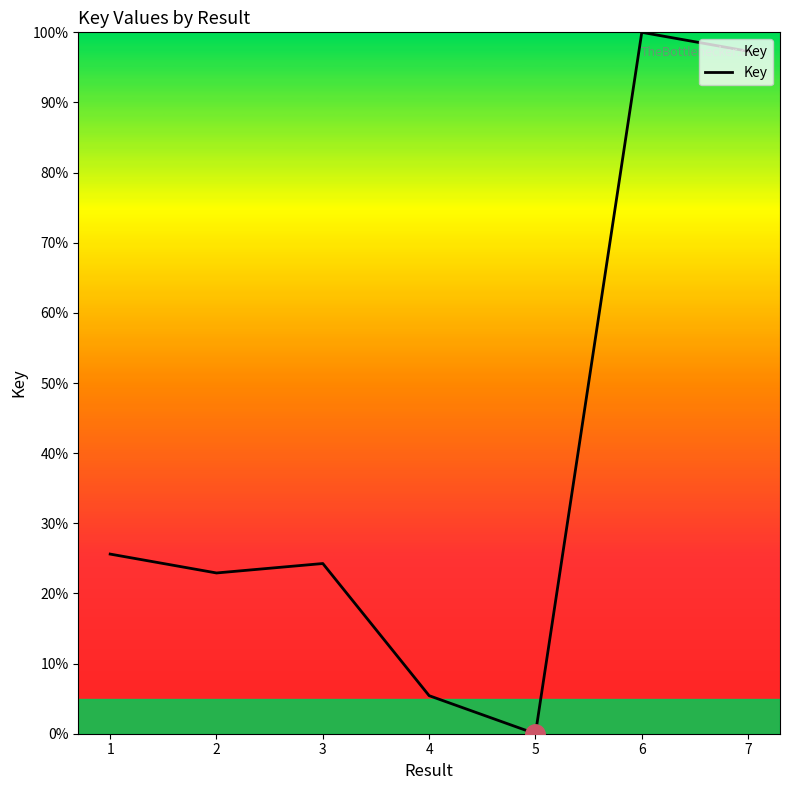

What is the sum of all values?

275.5